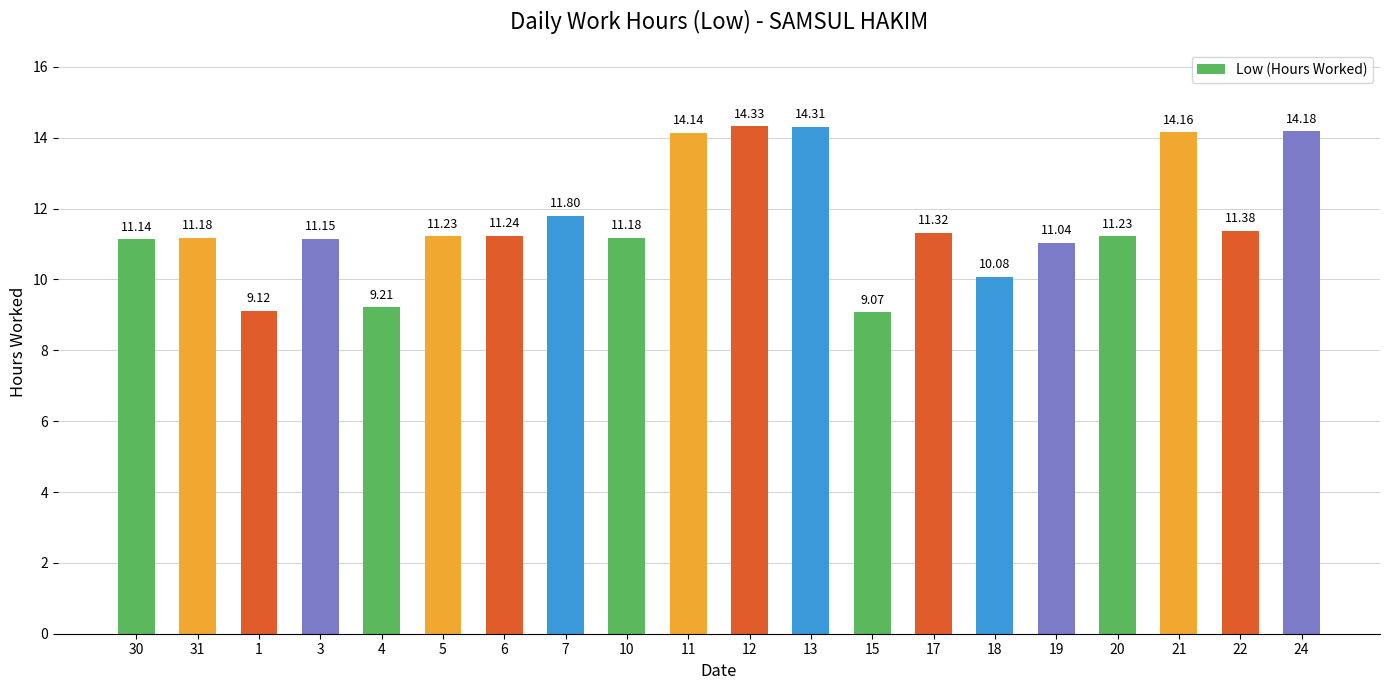

Which category has the lowest value across all series?

15